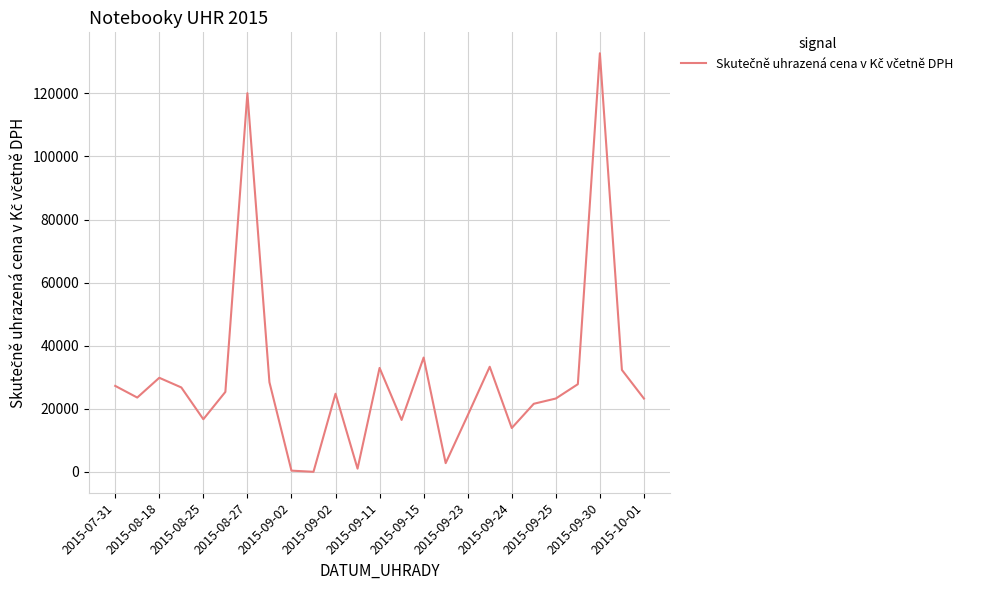

What is the maximum value shown in the chart?

132701.0